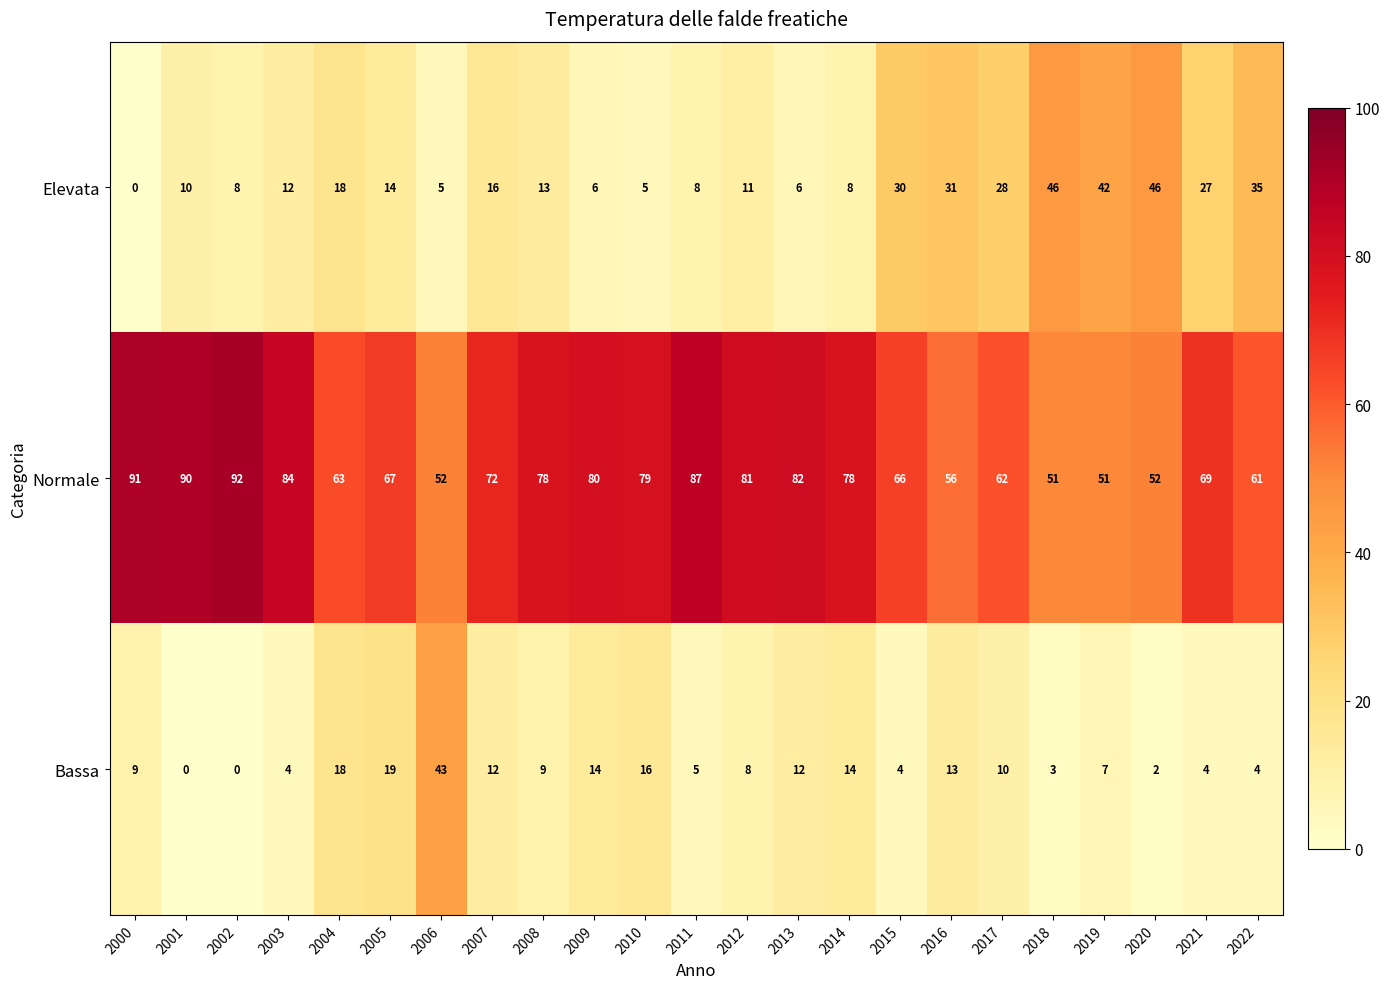

Which series has the widest spread of values?

Elevata